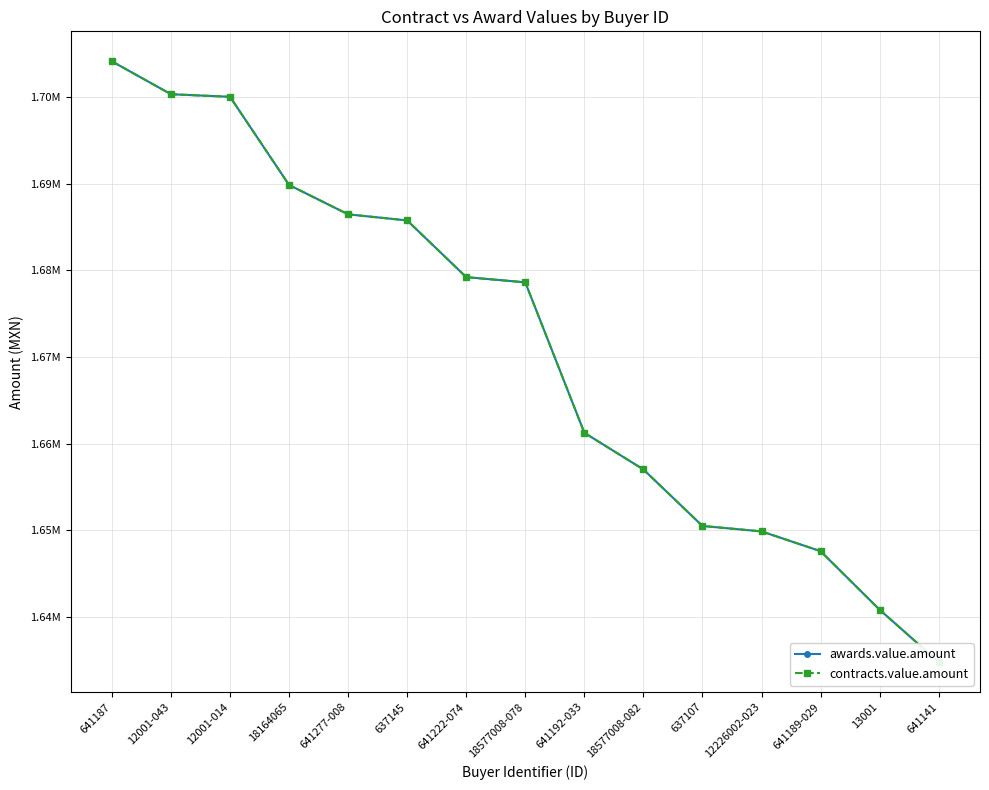

What is the total value across all series at 641222-074?

3358396.5